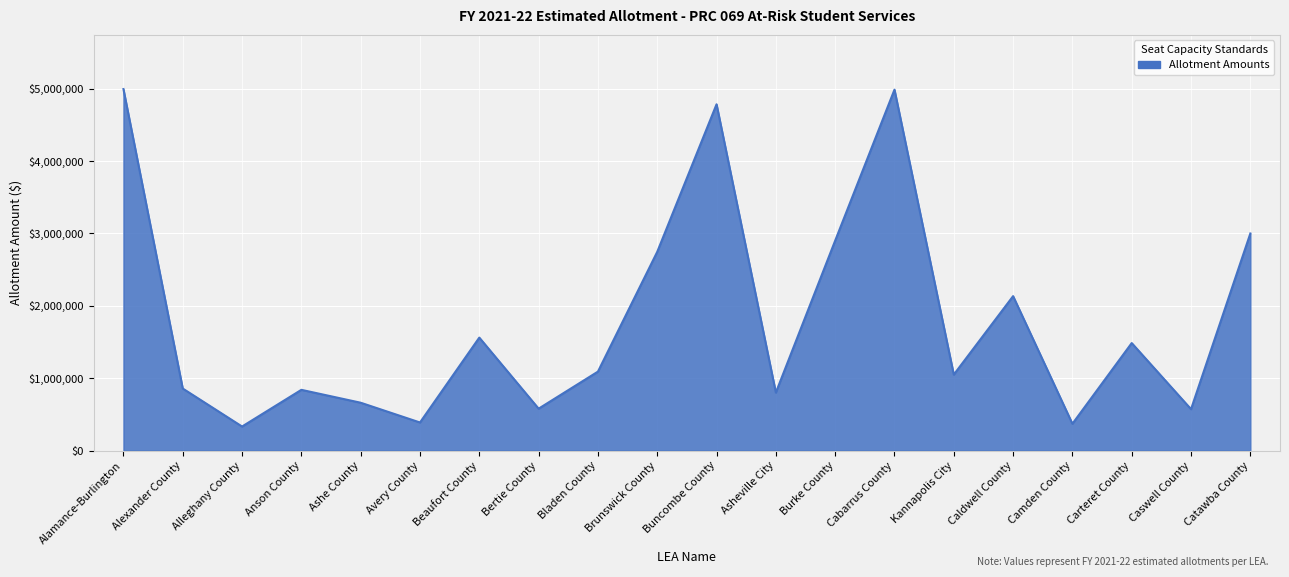

The chart shows a value of 2133947 at Caldwell County. True or false?

True